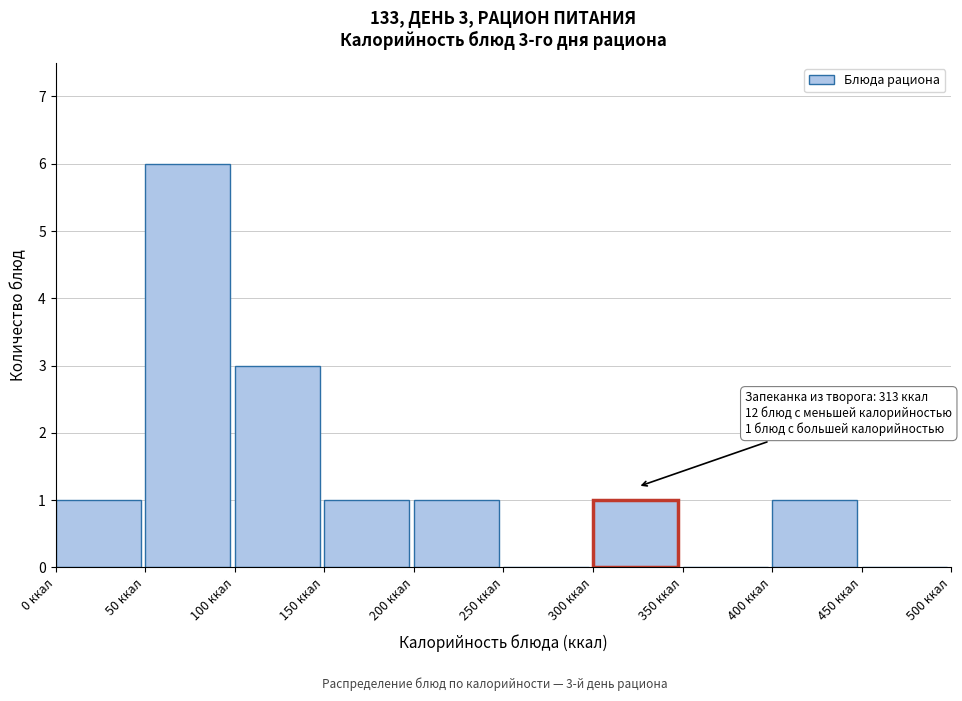

Which range on the x-axis has the tallest bar?

50 to 100